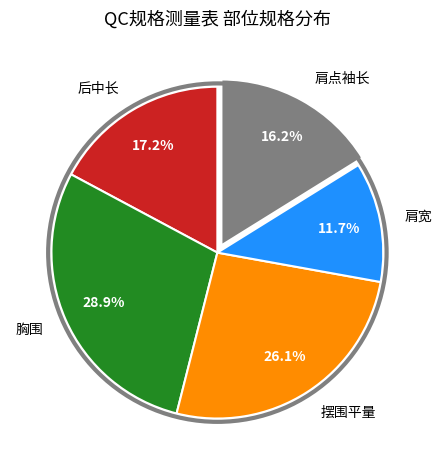

Does 肩宽 account for over 50% of the chart?

No